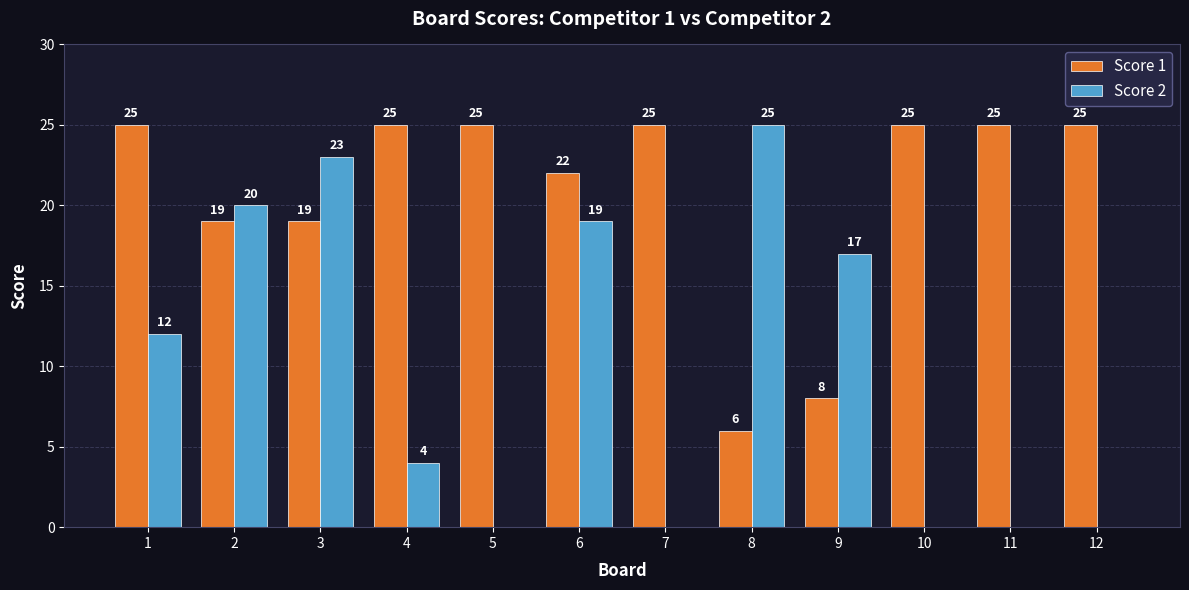

What are all the series names shown in the legend?

Score 1, Score 2